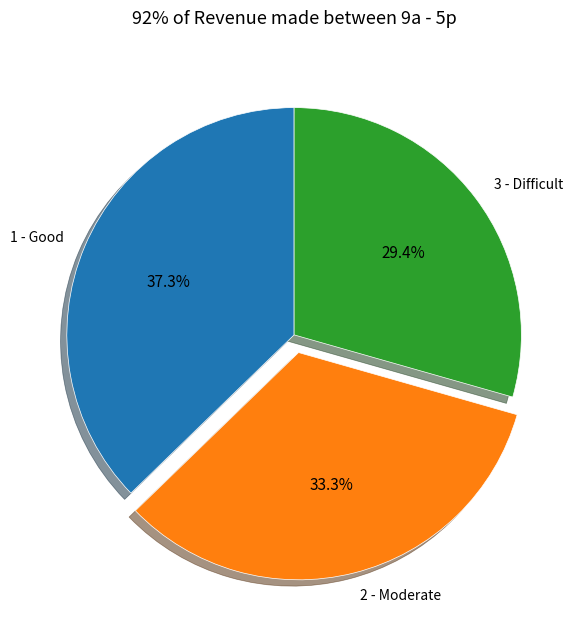

How many slices are in this pie chart?

3